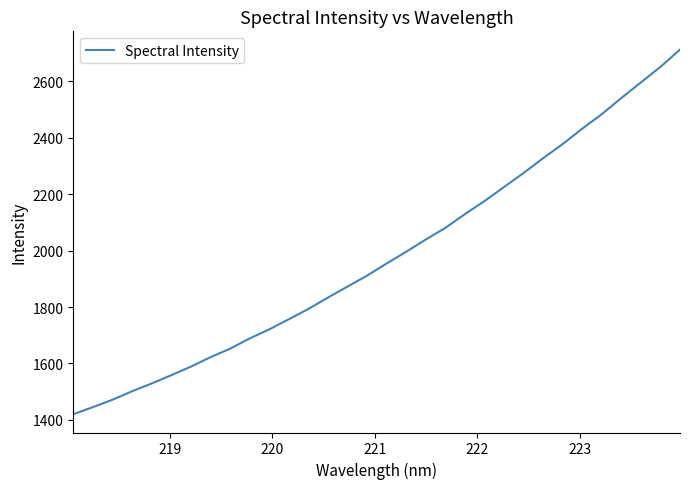

What is the difference between the maximum and minimum values?

1292.7